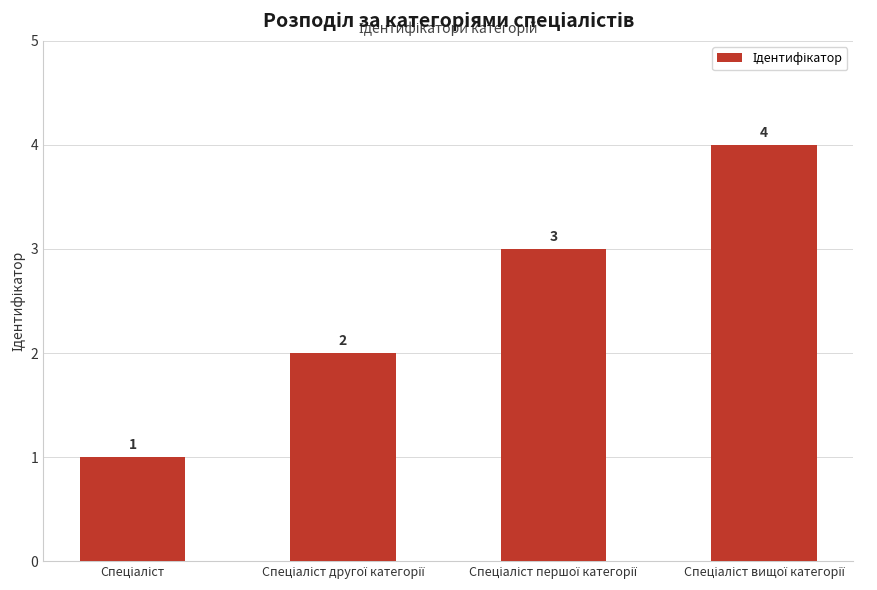

What is the greatest value displayed?

4